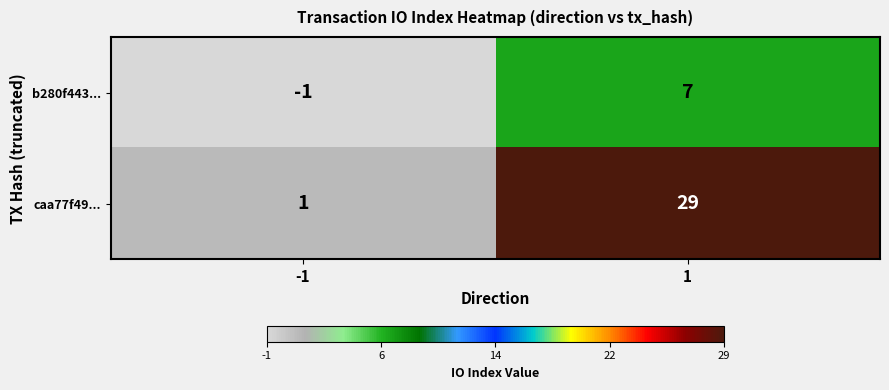

How many values in the b280f443... series are below 7?

1